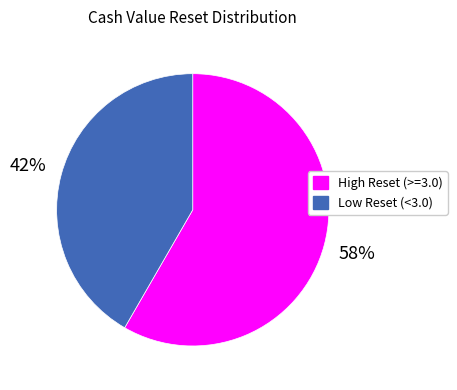

To the nearest percent, what is the average slice percentage?

50%